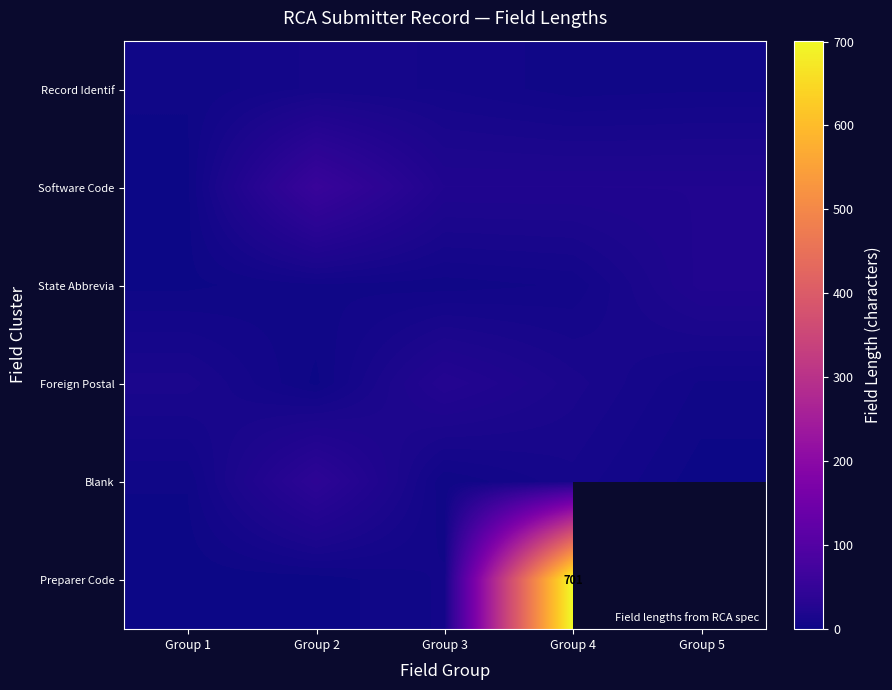

At Group 4, list the series in order from largest to smallest.

Preparer Code, Software Code, Foreign Postal, Blank, State Abbrevia, Record Identif